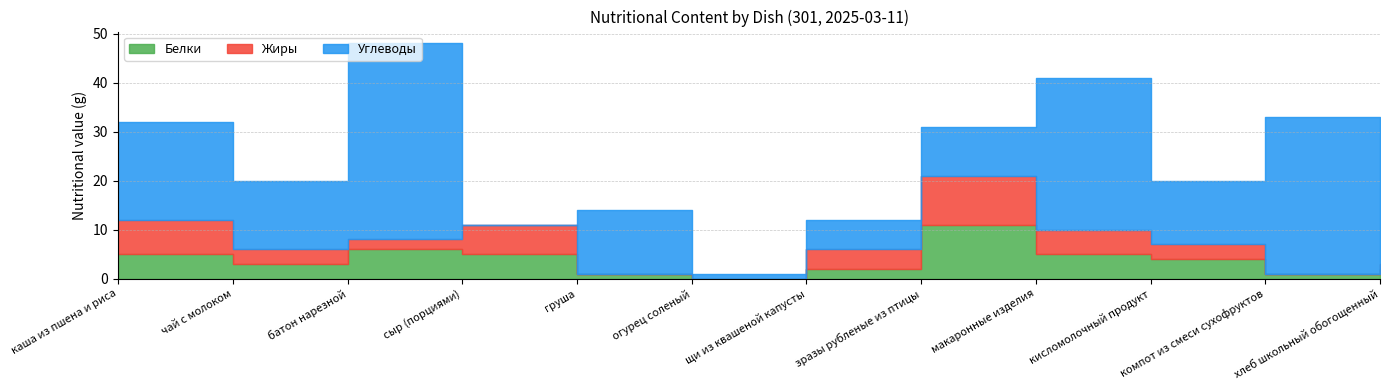

How many positive values does the Жиры series have?

9